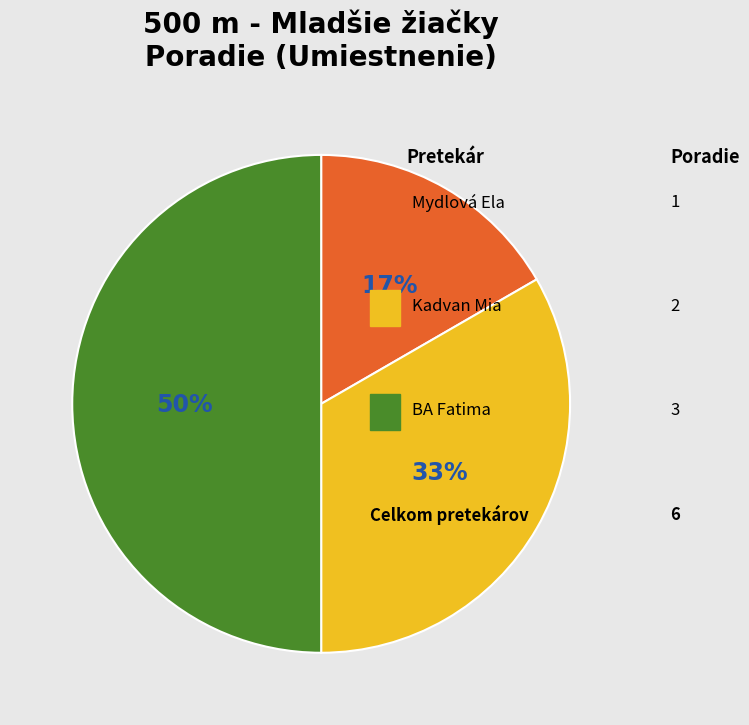

To the nearest percent, what is the difference between the largest and smallest slice percentages?

33%